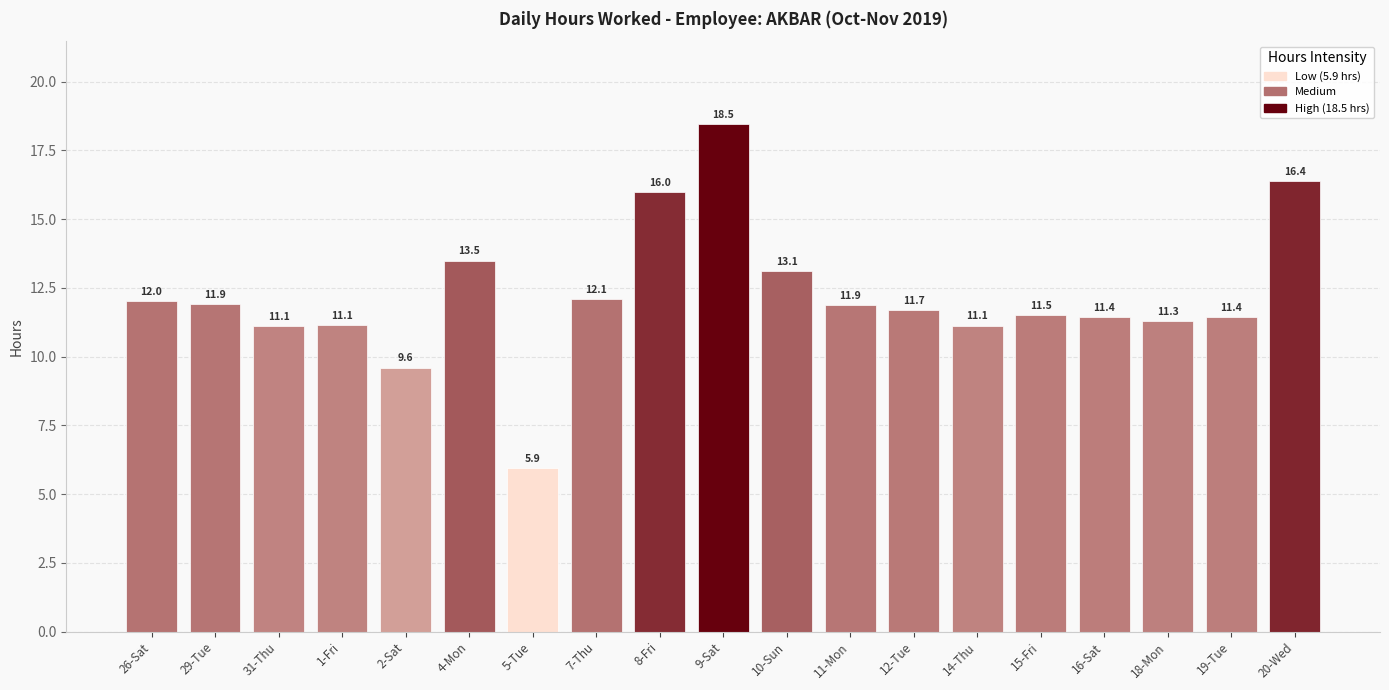

Is it true that the value at 15-Fri is 11.5?

True